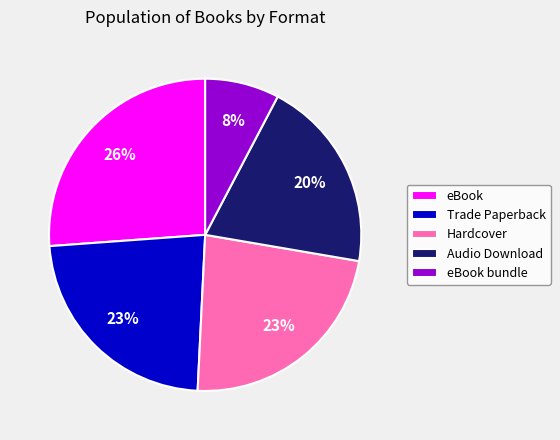

Which category has the smallest portion of the pie?

eBook bundle